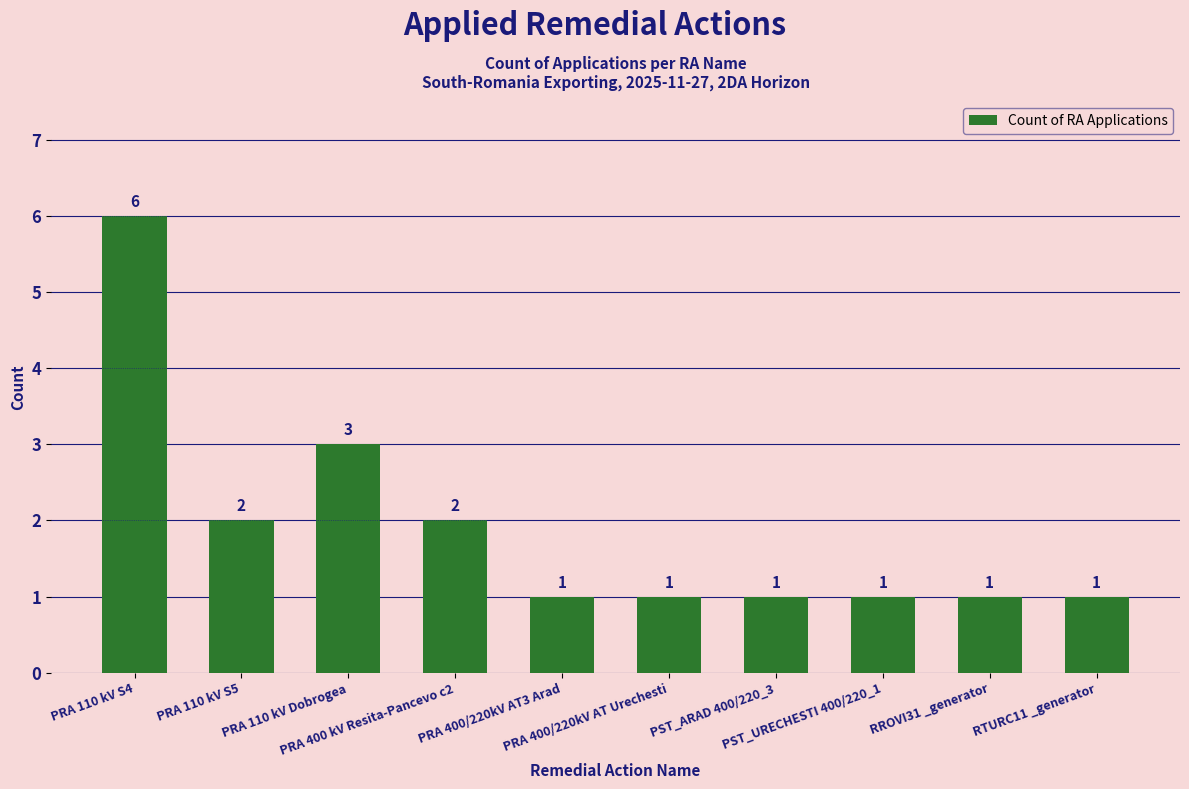

How many data points are above 1?

4